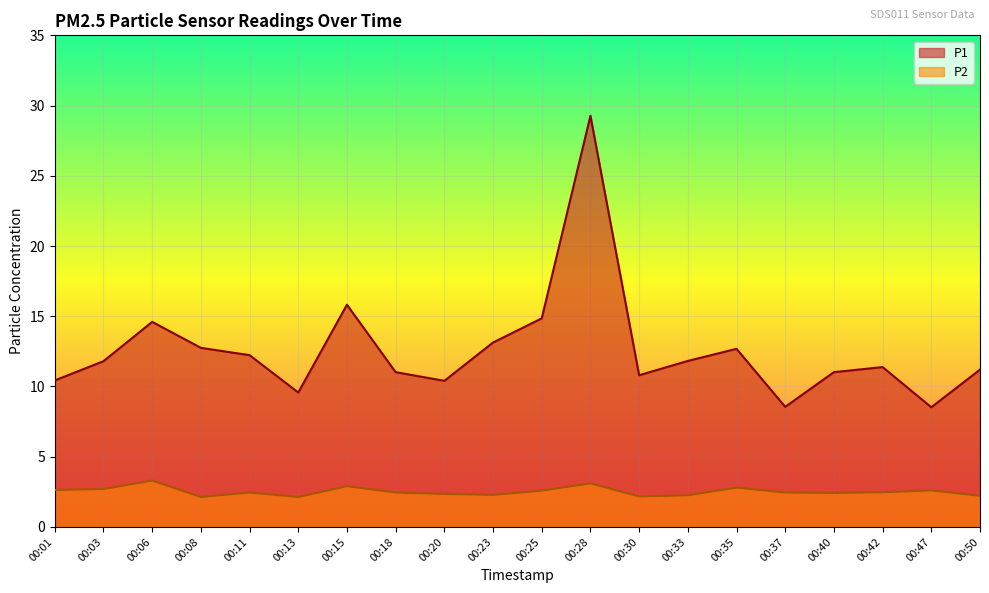

What is the sum of all P2 values?

50.4